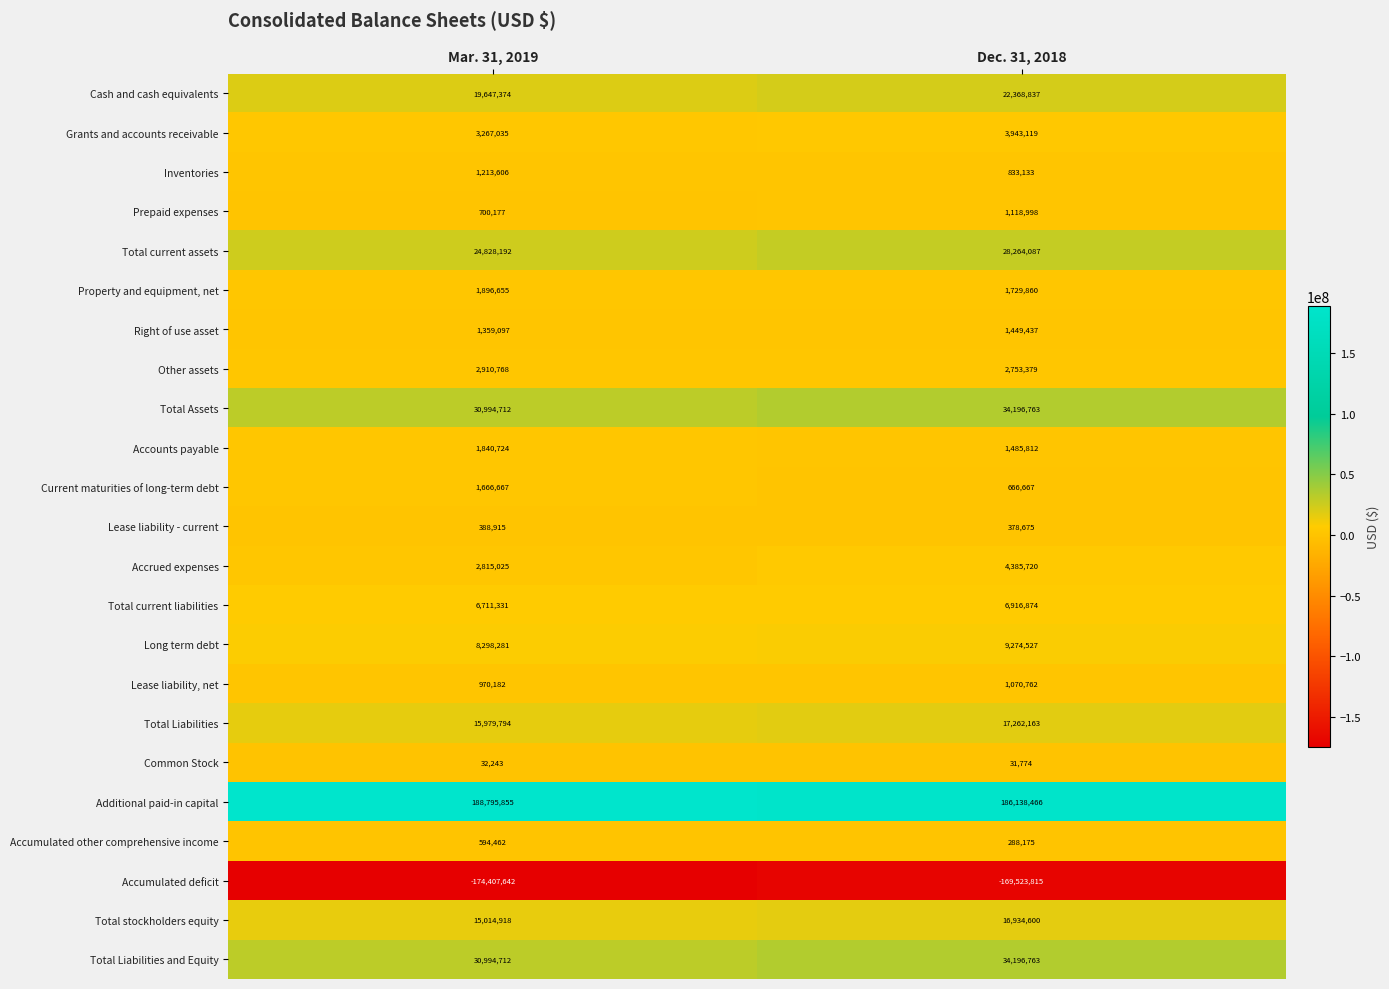

How many series are shown in this chart?

23